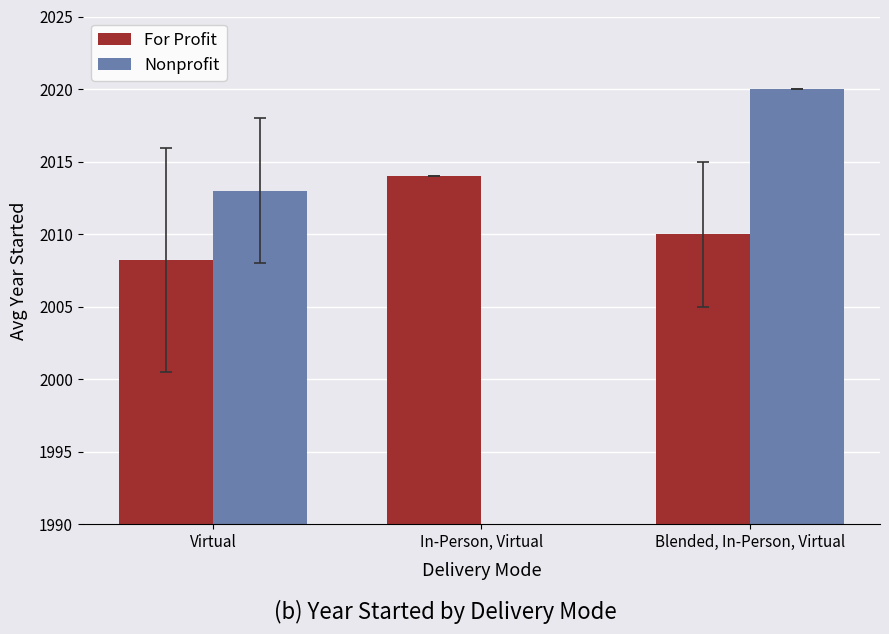

List the series in order of their overall mean, lowest first.

Nonprofit, For Profit